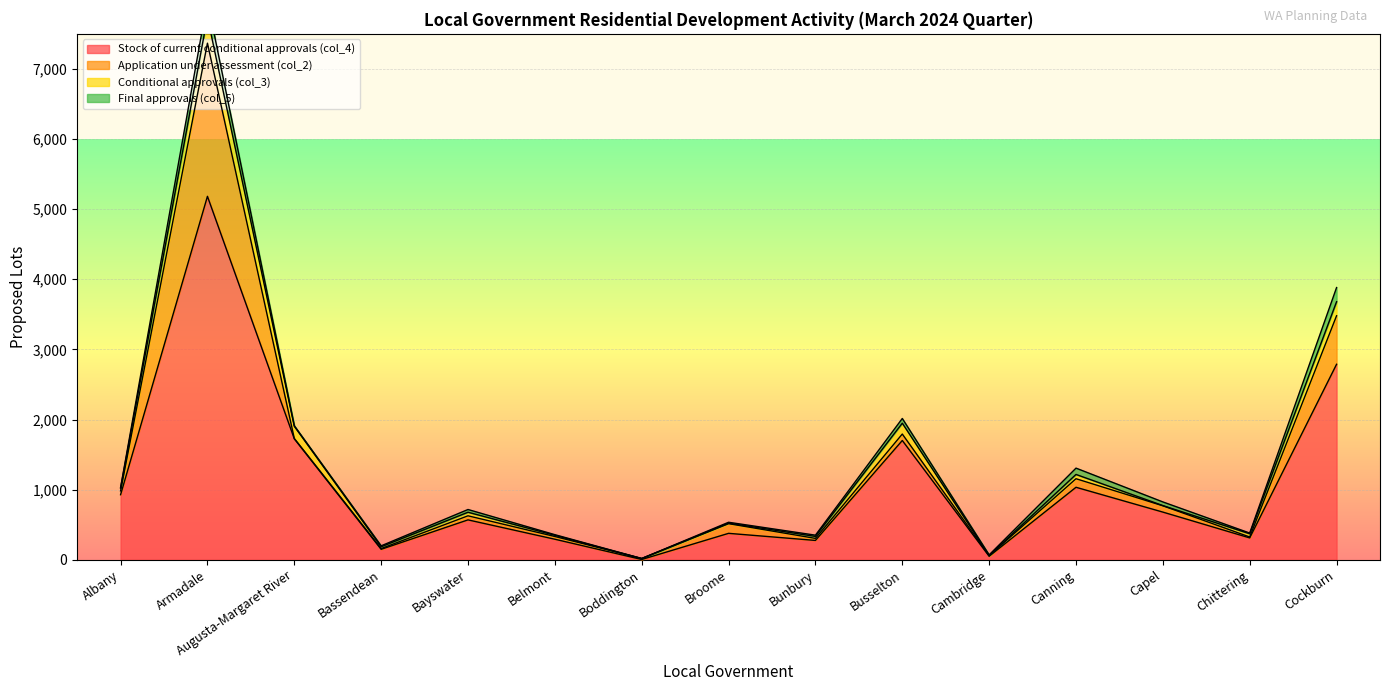

At which label does Application under assessment (col_2) reach its minimum?

Augusta-Margaret River